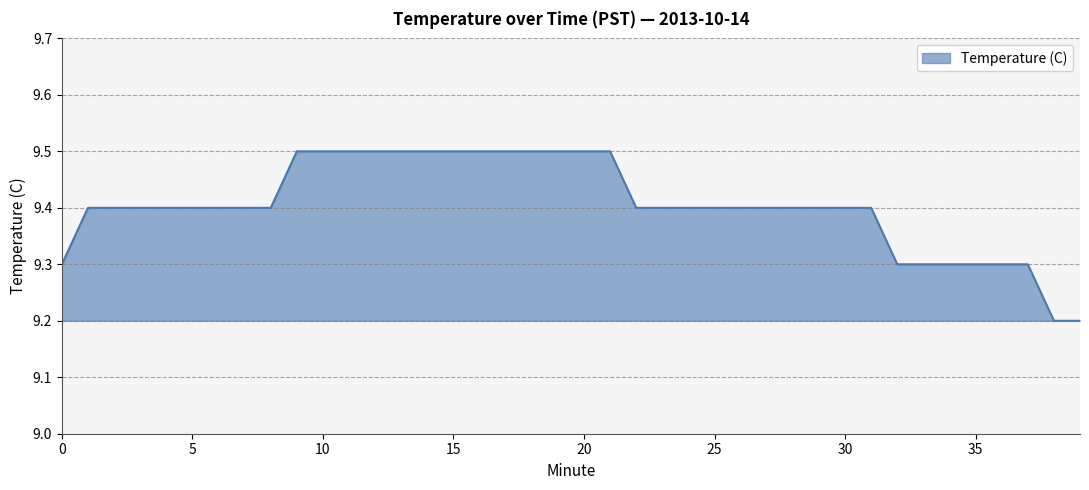

What is the difference between the maximum and minimum values?

0.3